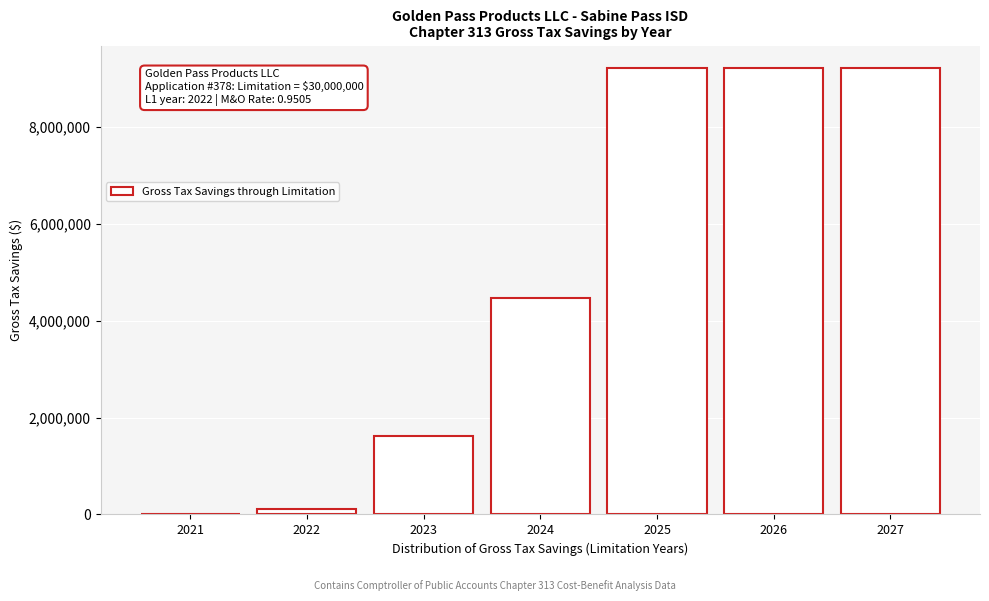

Reading left to right, list all the values displayed in this chart.

2021=0	2022=121664	2023=1615850	2024=4467350	2025=9219850	2026=9219850	2027=9219850